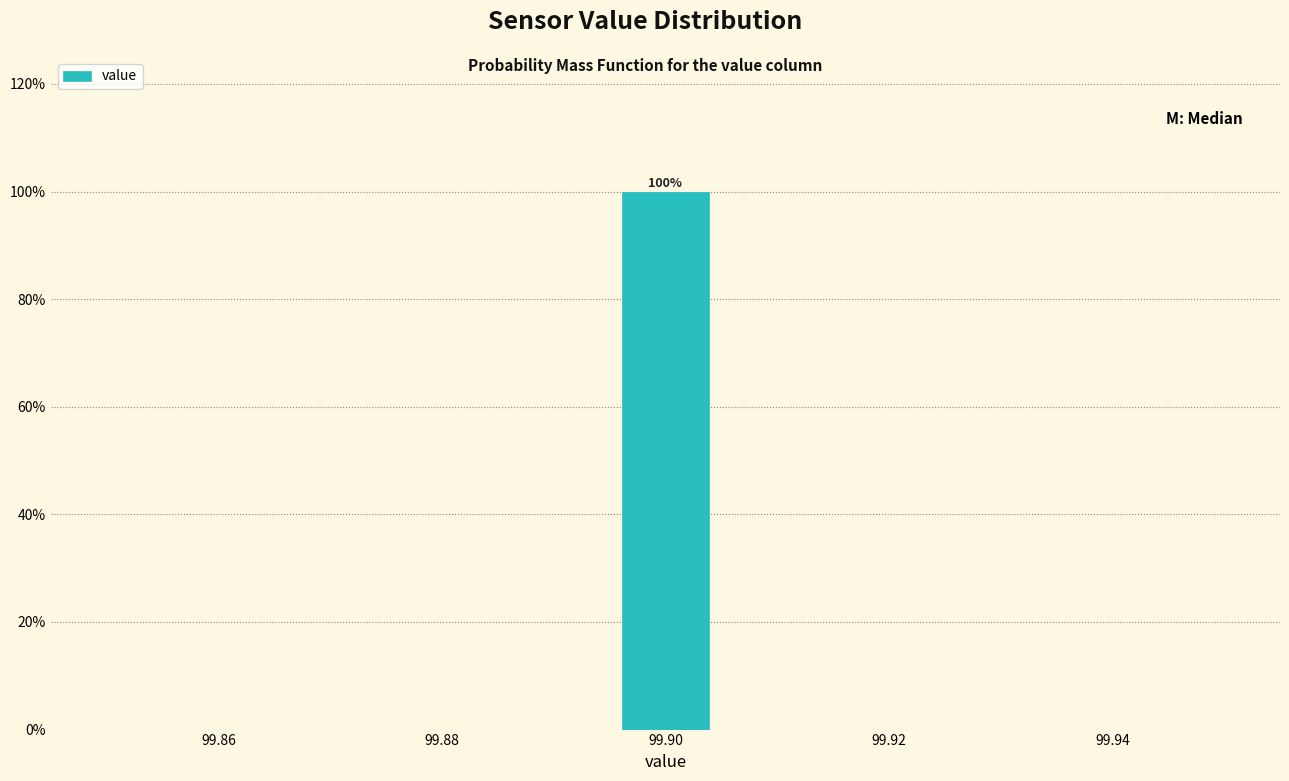

Which range on the x-axis has the tallest bar?

99.896 to 99.904